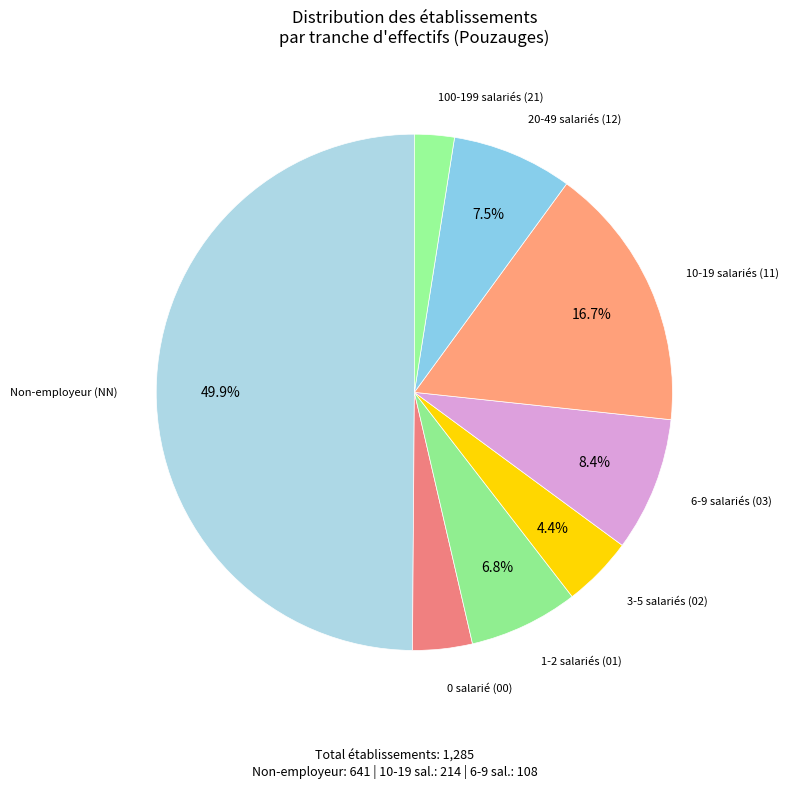

How many slices are in this pie chart?

8